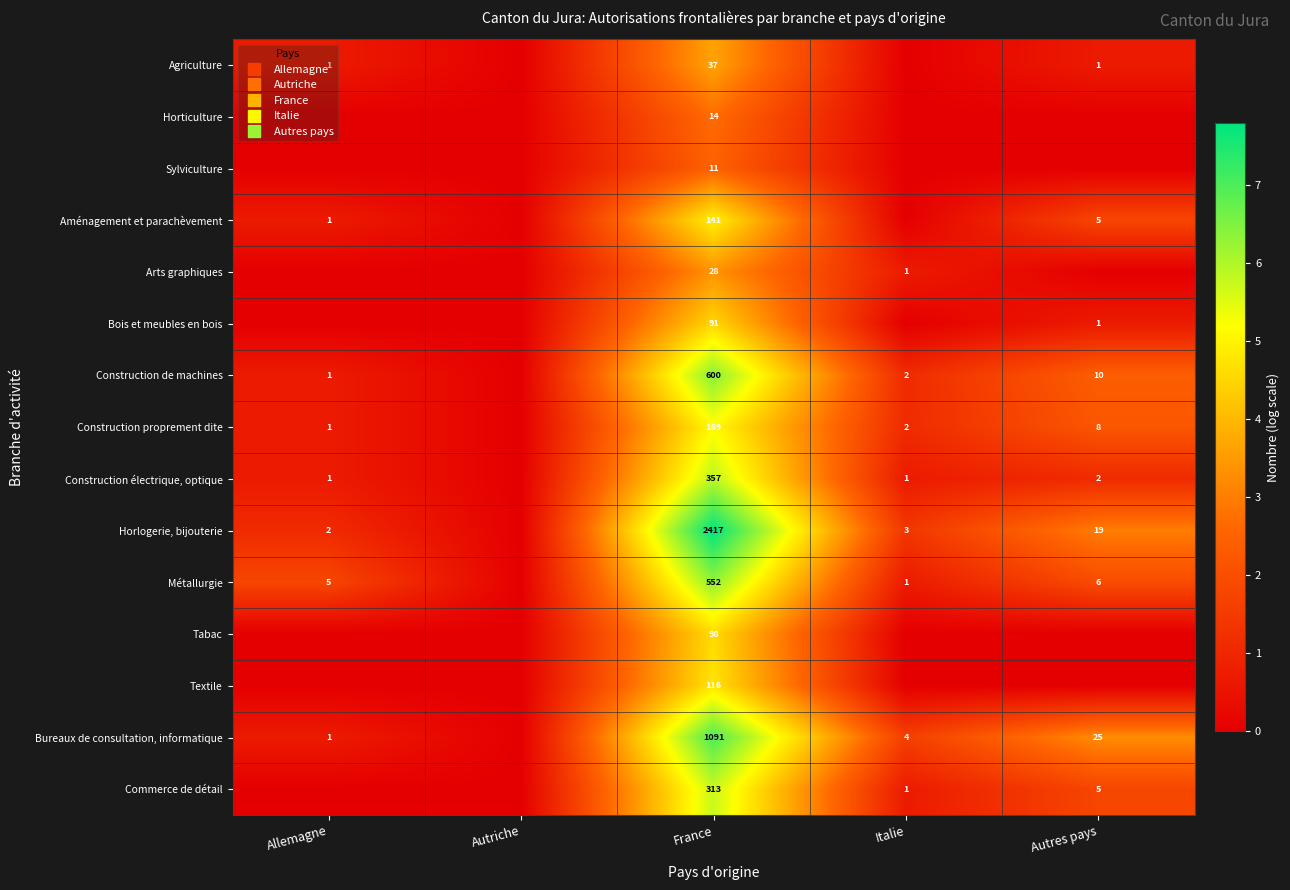

Between Allemagne and France, which is larger?

France